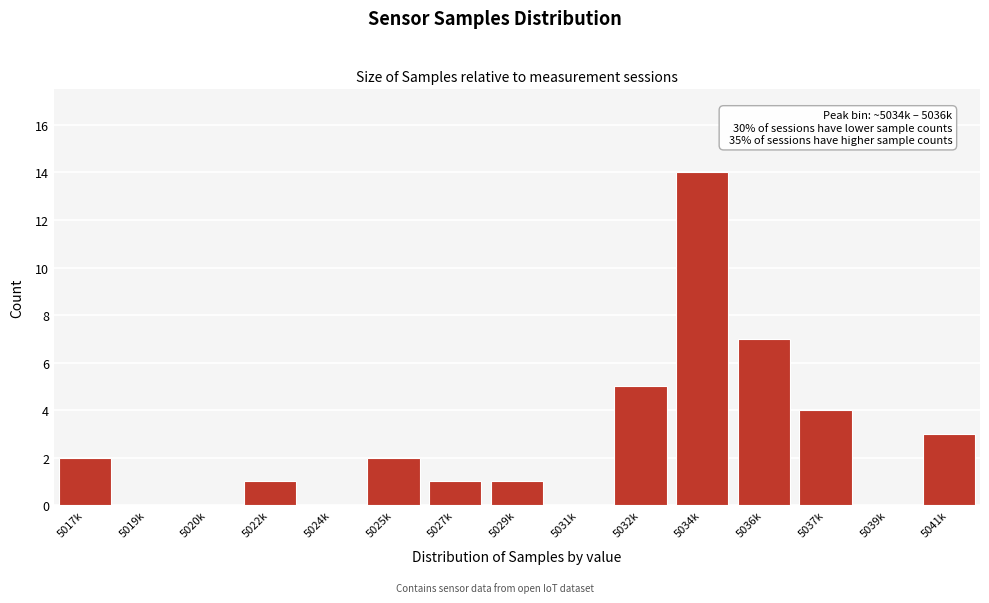

Reading left to right, transcribe all the data shown in this chart.

5017k=2	5019k=0	5020k=0	5022k=1	5024k=0	5025k=2	5027k=1	5029k=1	5031k=0	5032k=5	5034k=14	5036k=7	5037k=4	5039k=0	5041k=3